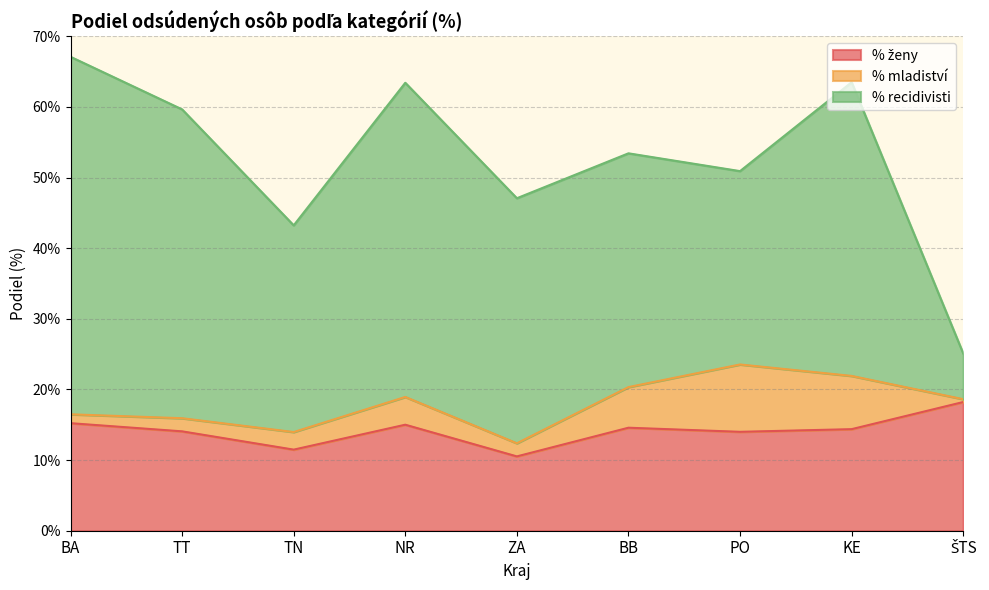

How many interior local valleys does the % mladiství series have?

1